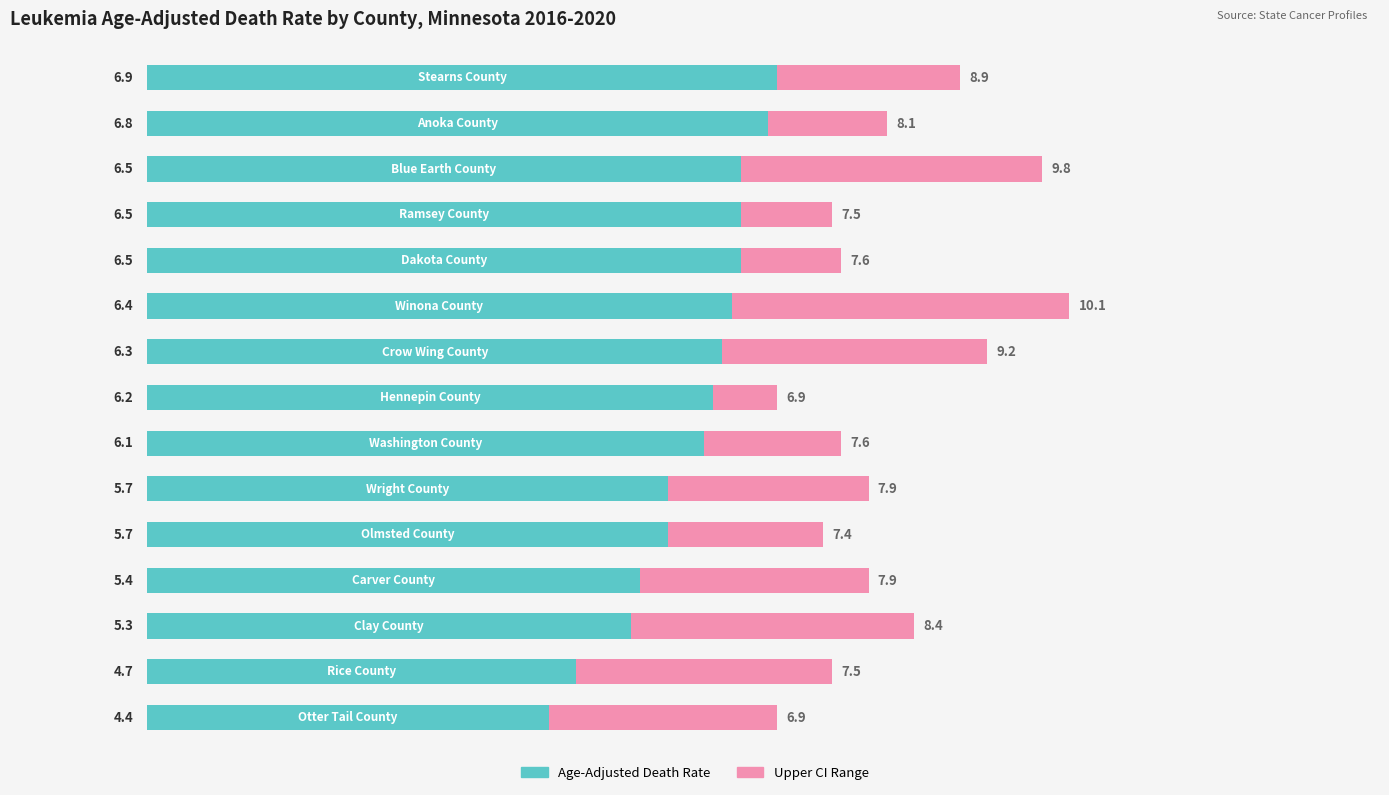

What is the highest value of the Age-Adjusted Death Rate series?

6.9